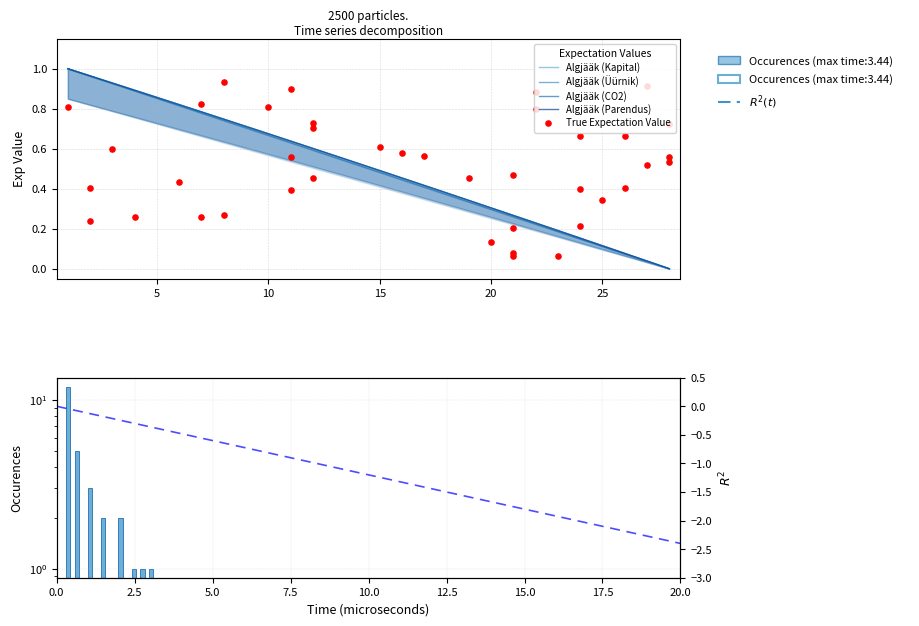

At how many categories does at least one series exceed 0?

27